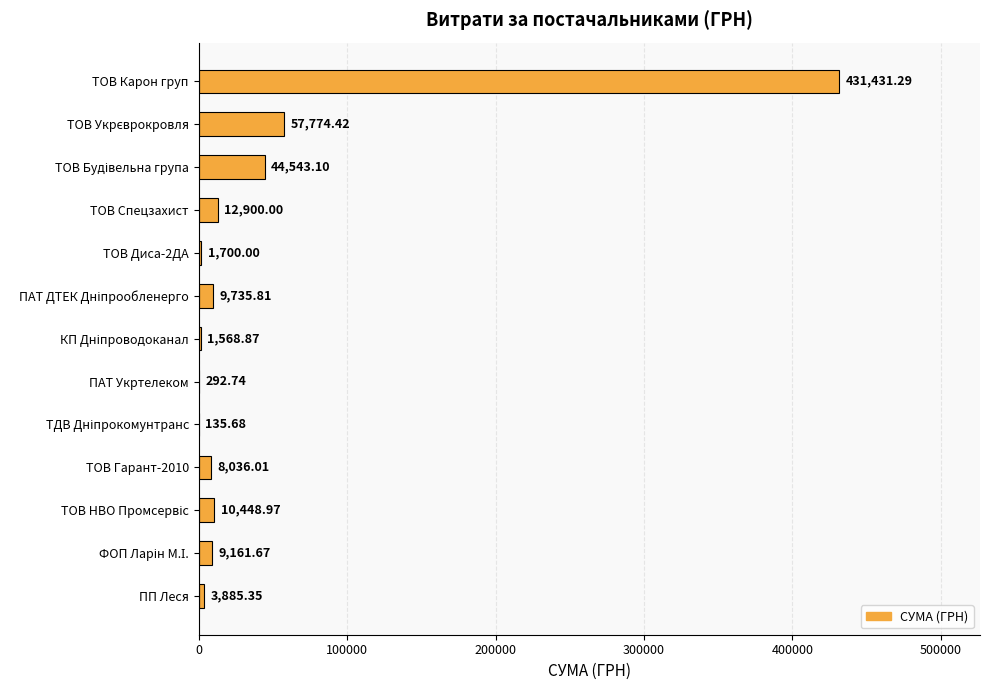

What is the ratio of the value at ТОВ Гарант-2010 to the value at ТОВ Спецзахист?

0.6